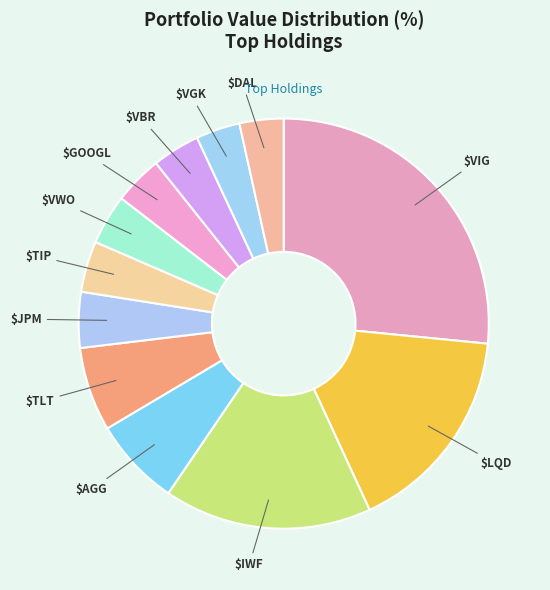

Which category has the smallest portion of the pie?

DAL